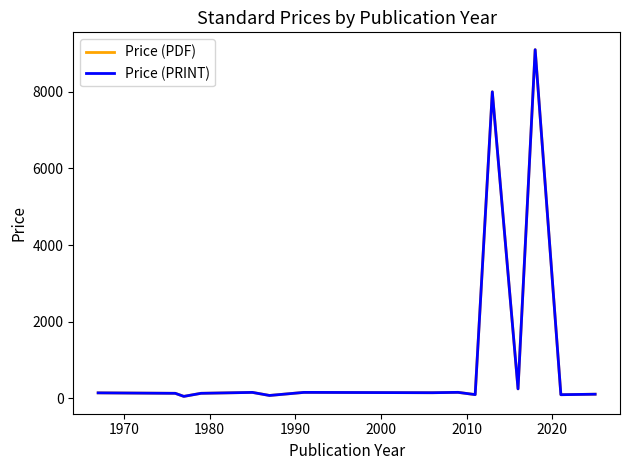

Is this an area chart (filled region under the line)?

No